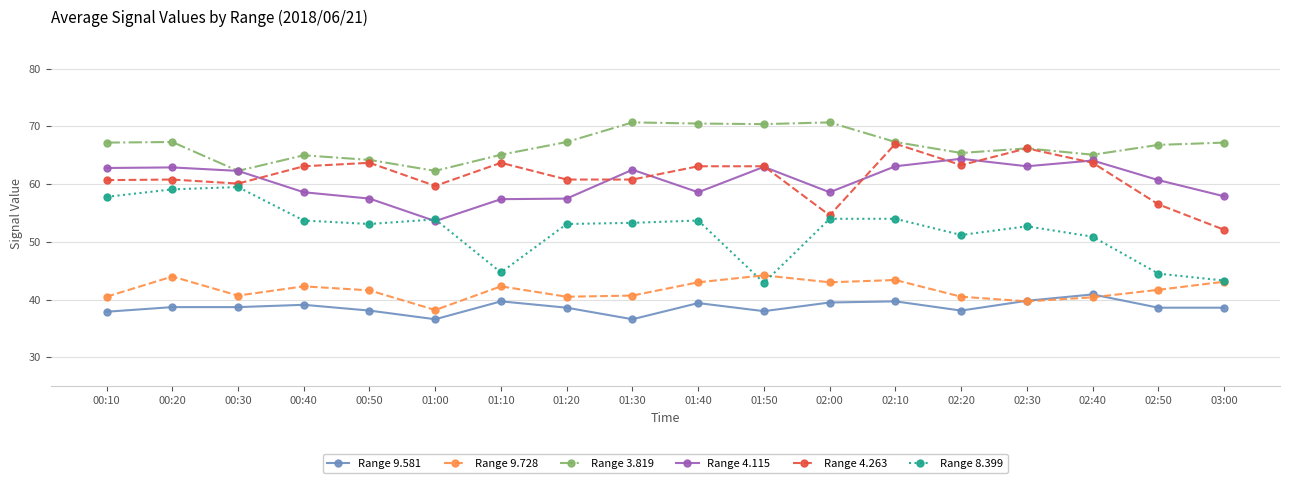

Where does the Range 9.728 series first go above 41?

00:20